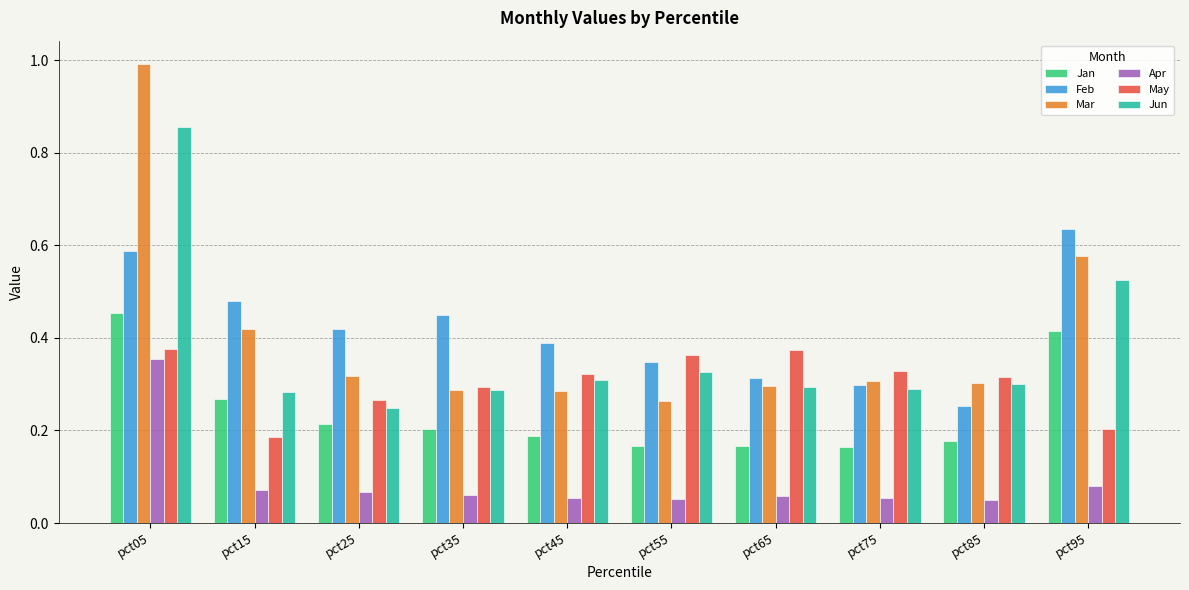

Which category has the lowest value in the Feb series?

pct85